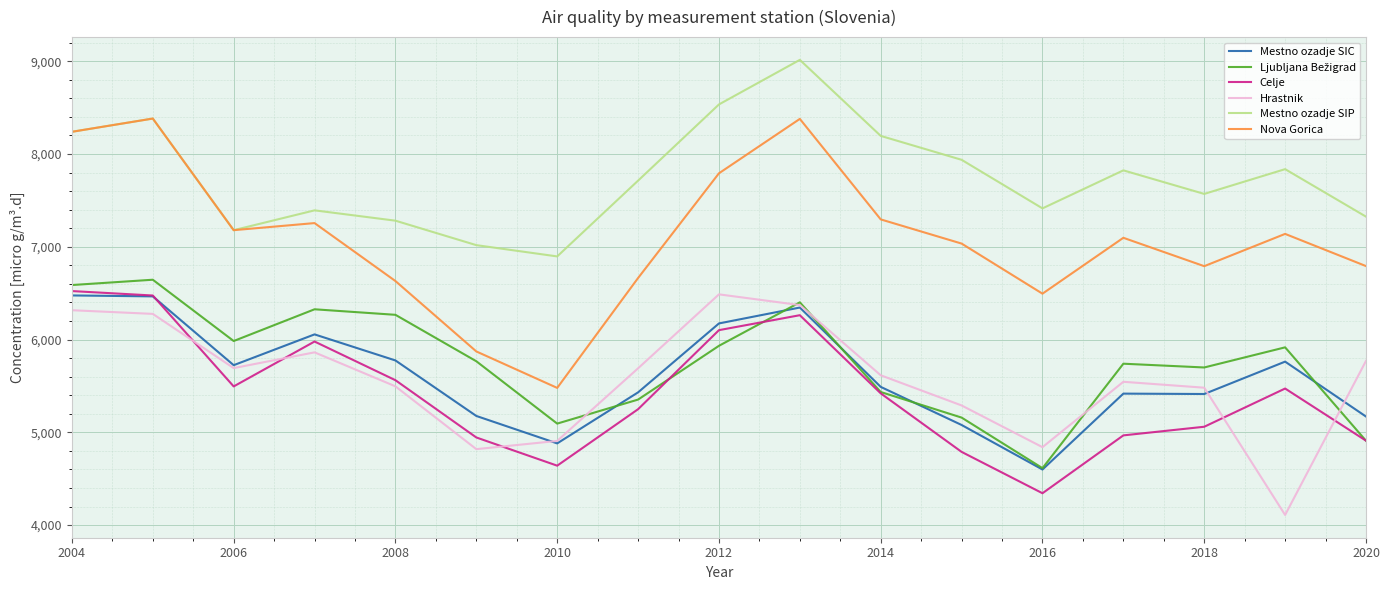

What is the maximum value for Nova Gorica?

8382.5